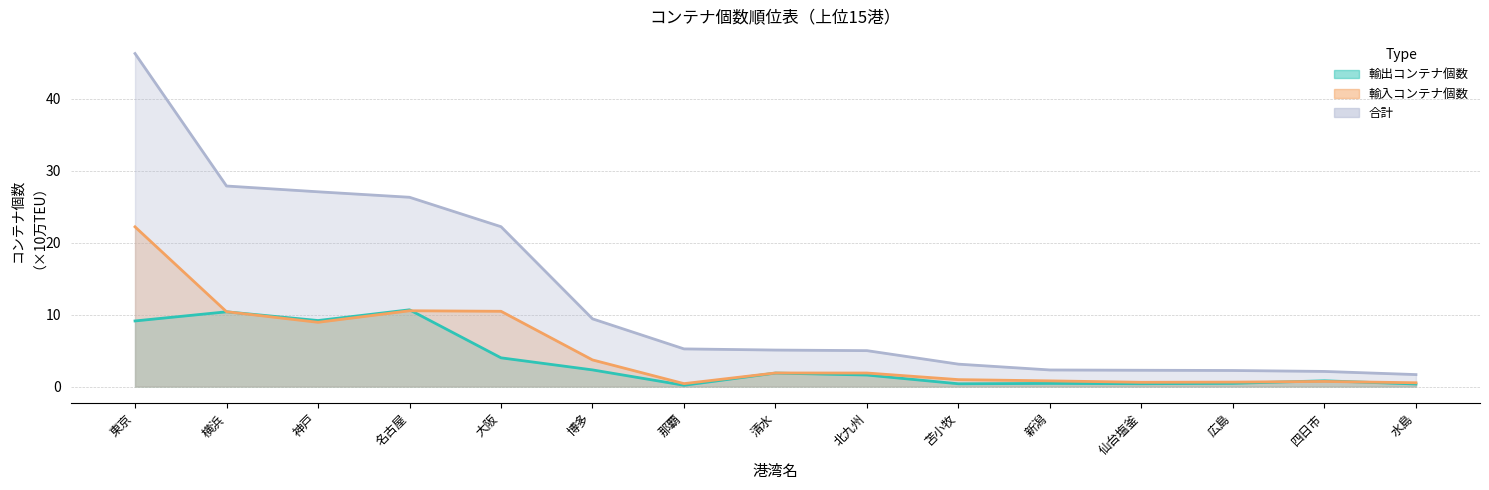

At which category does the chart reach its minimum across all series?

那覇